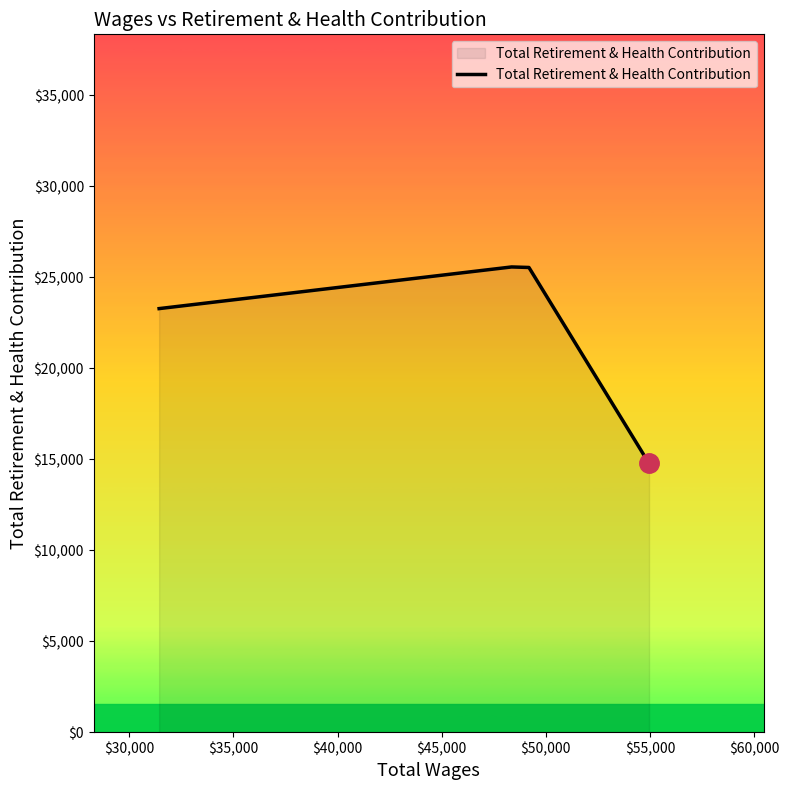

Count the number of categories in the chart.

4